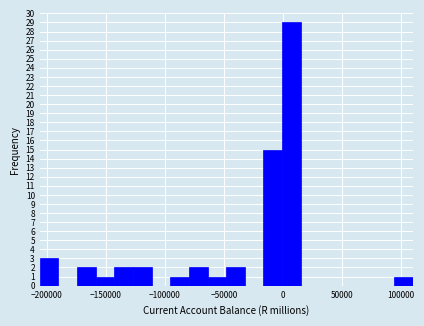

Around what value on the x-axis is the tallest bar? Give the approximate position of its centre, as read against the axis.

5000